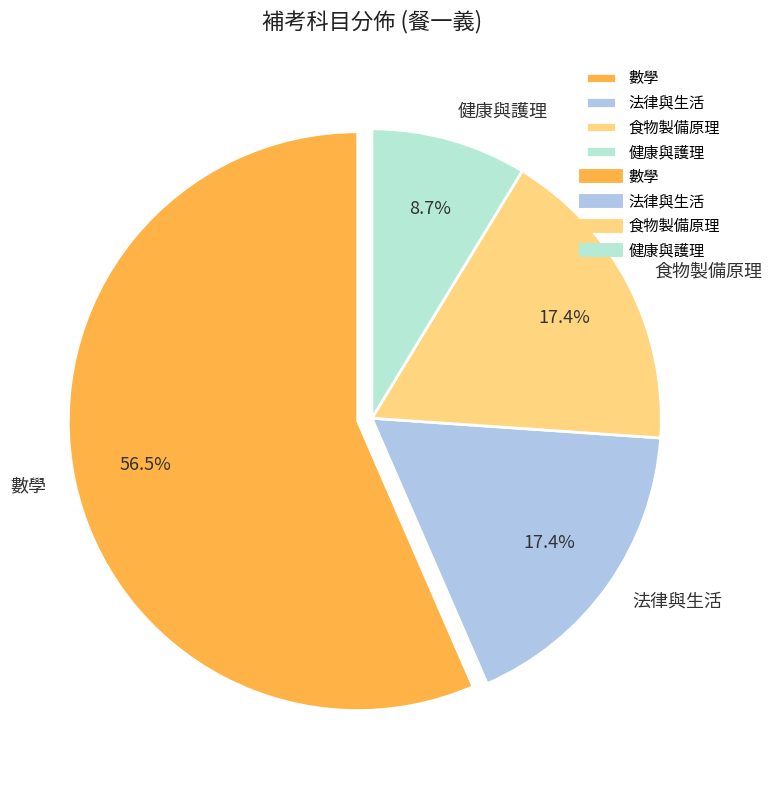

Which has a higher value, 法律與生活 or 數學?

數學